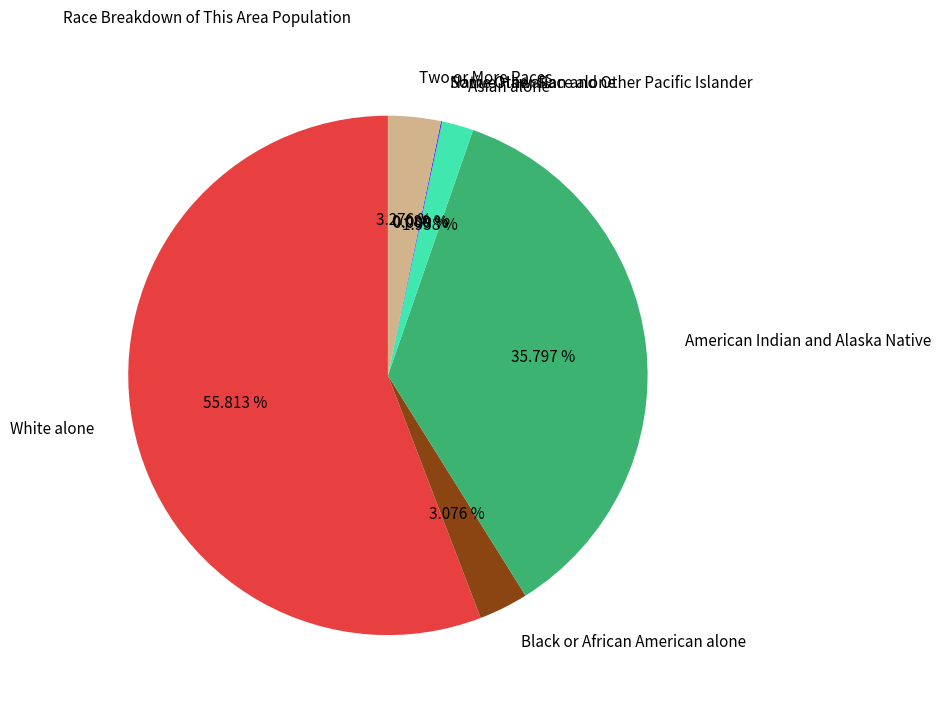

Rank the categories by value from lowest to highest.

Native Hawaiian and Other Pacific Islander, Some Other Race alone, Asian alone, Black or African American alone, Two or More Races, American Indian and Alaska Native, White alone